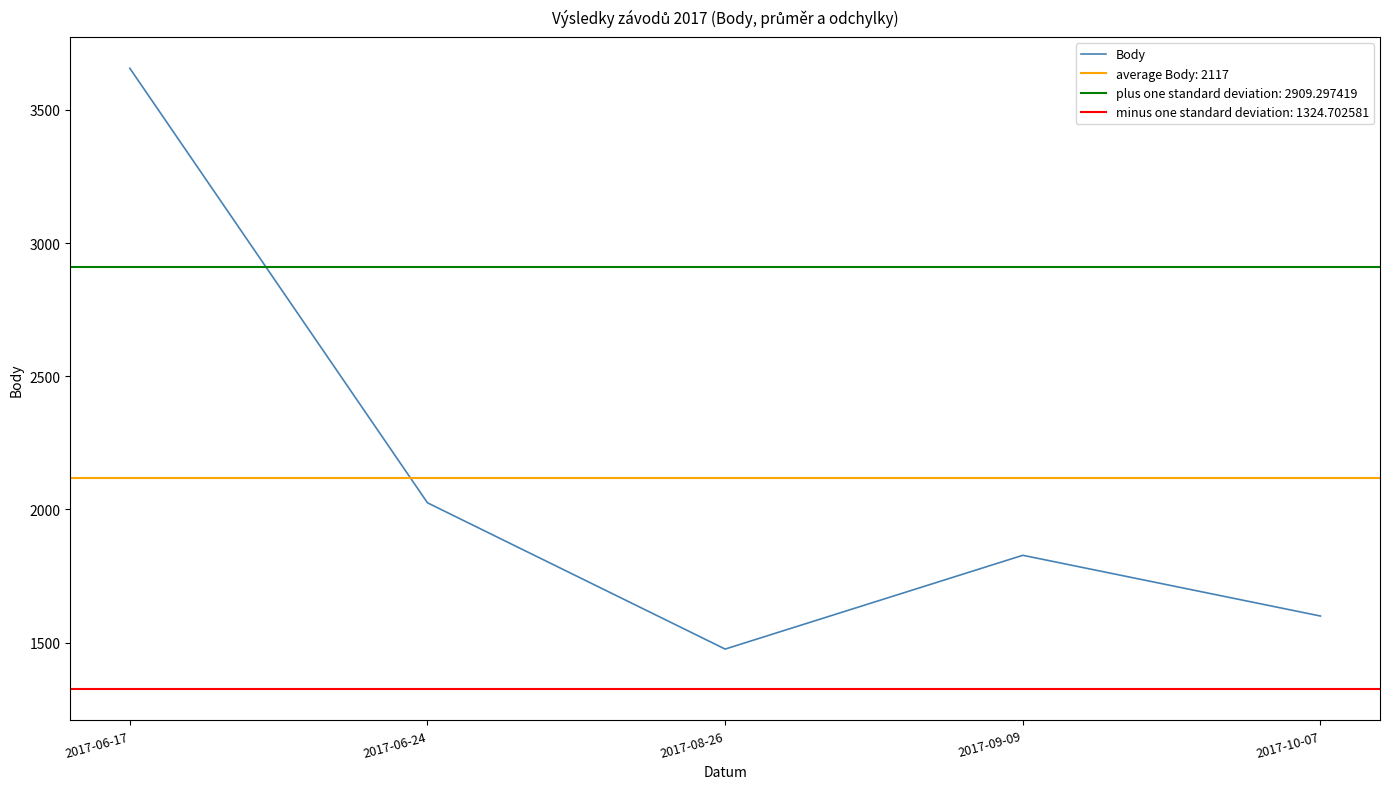

Reading left to right, what are all the values shown in this chart?

2017-06-17=3656	2017-06-24=2025	2017-08-26=1476	2017-09-09=1828	2017-10-07=1600